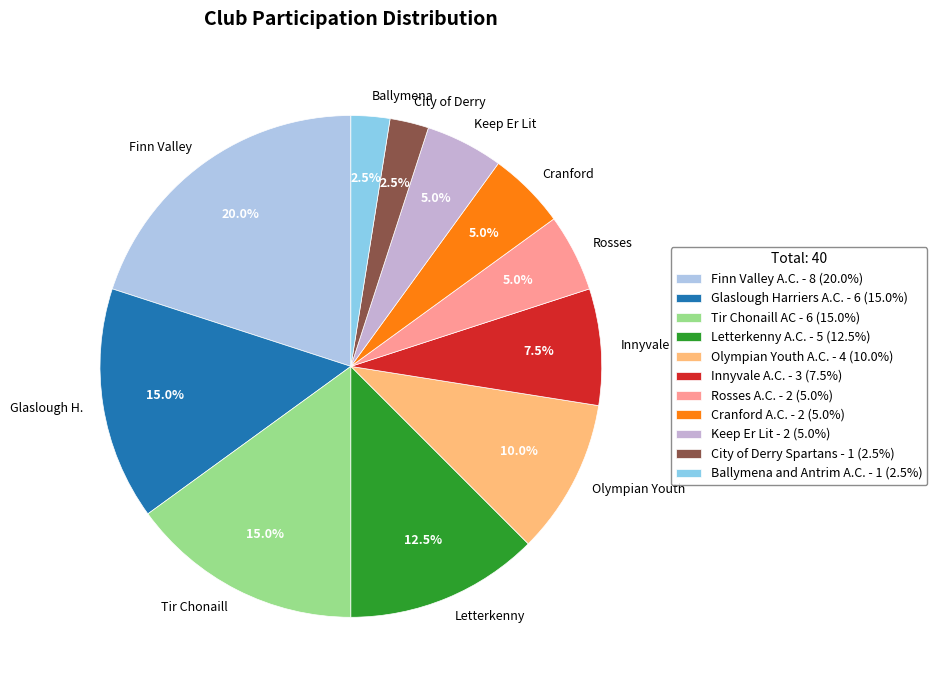

Between Tir Chonaill and Finn Valley, which is larger?

Finn Valley